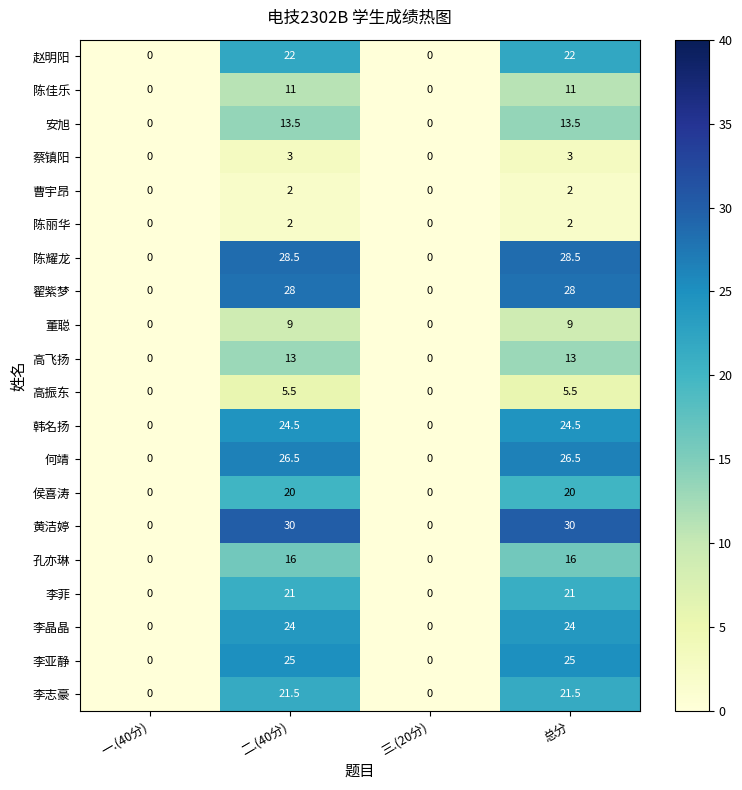

The value of 董聪 at 一.(40分) is 0.0. True or false?

True